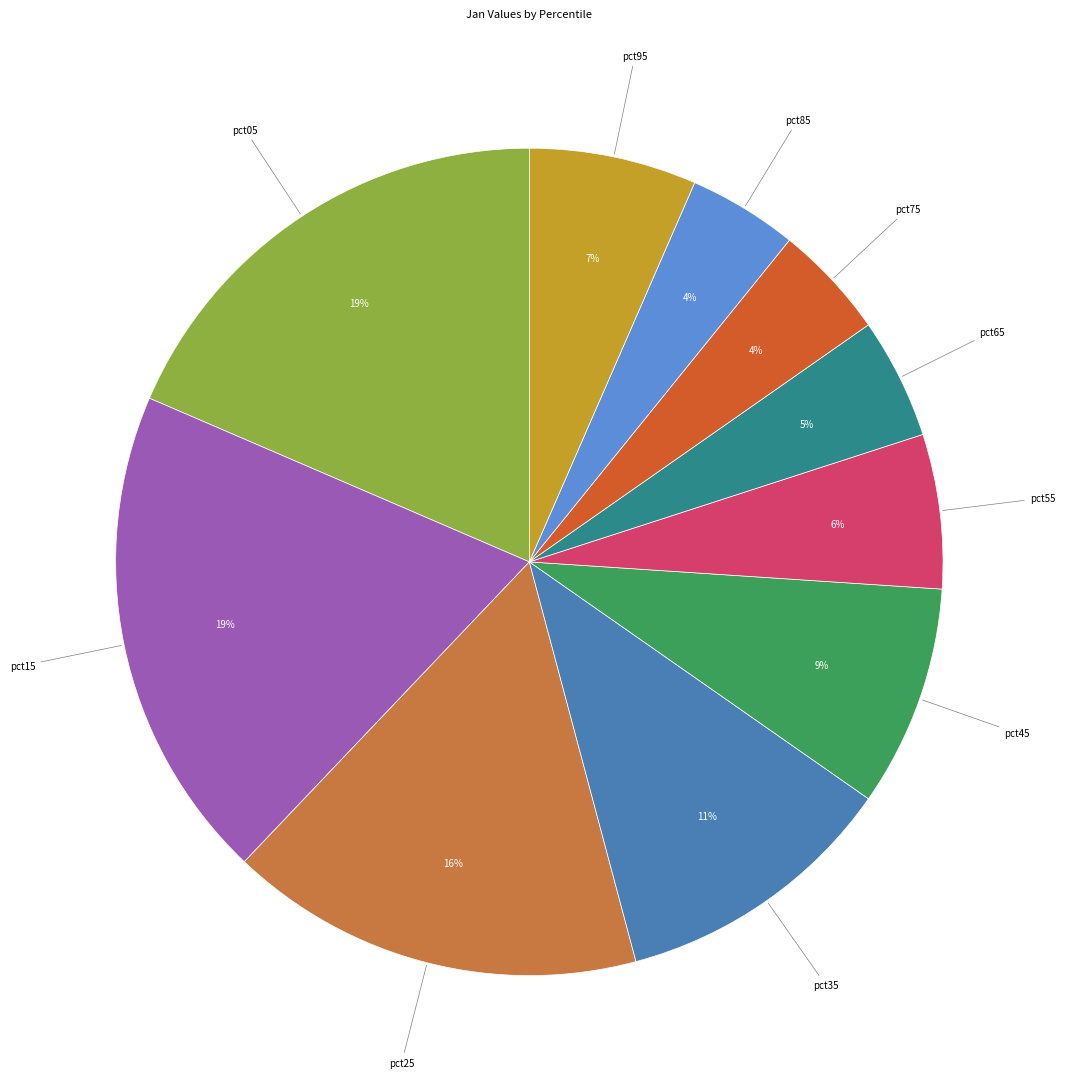

Is pct65 the majority of the pie?

No